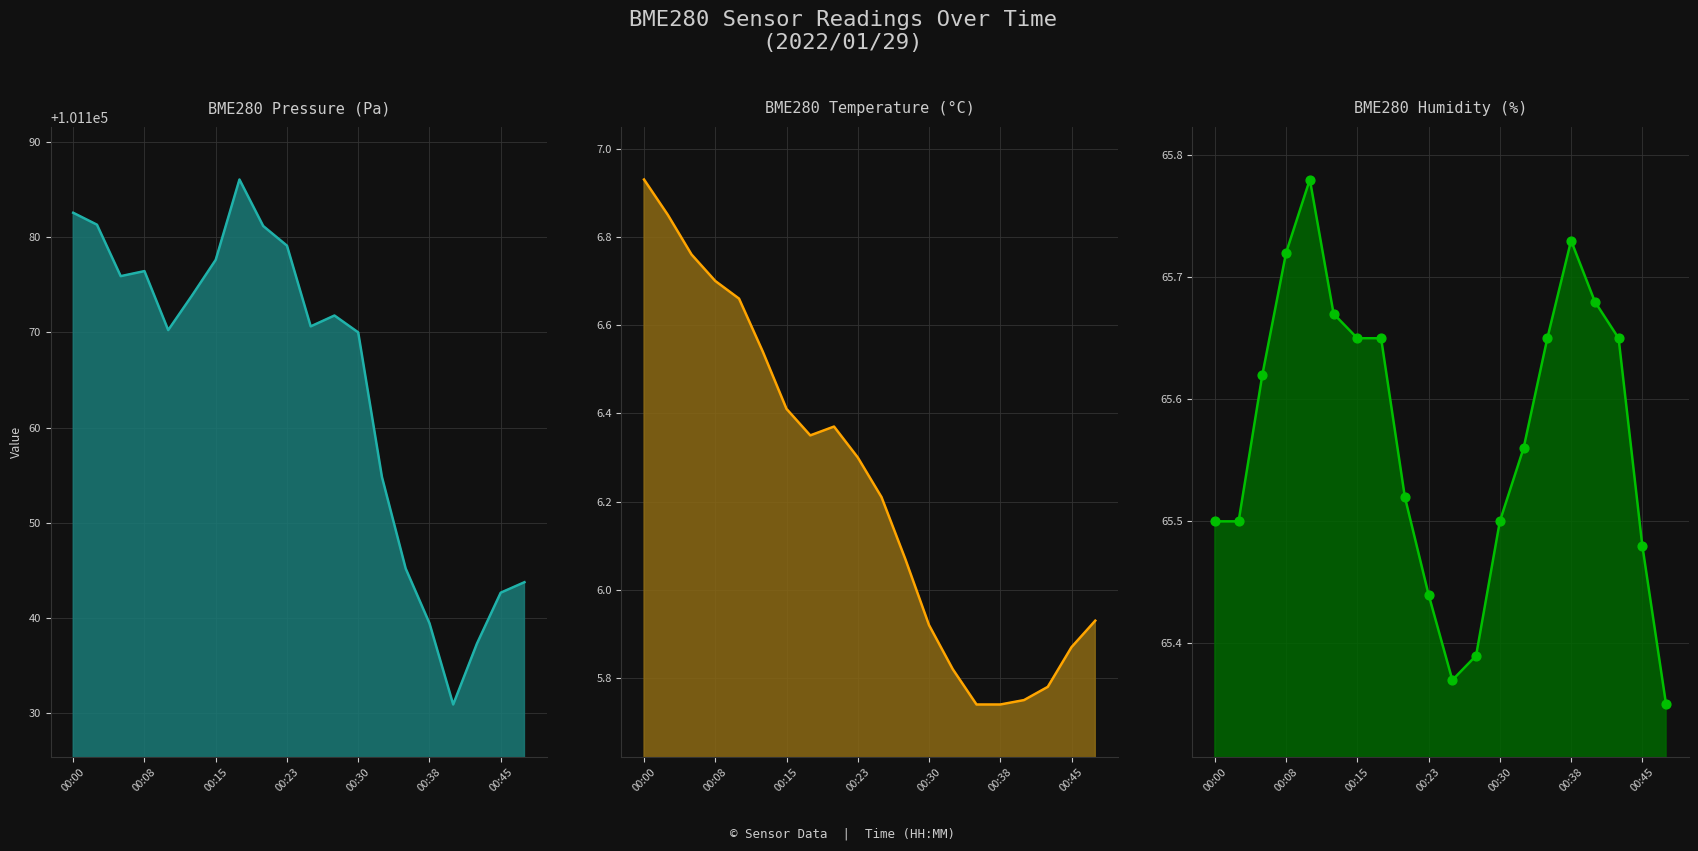

At which category is the sum across all series the highest?

7